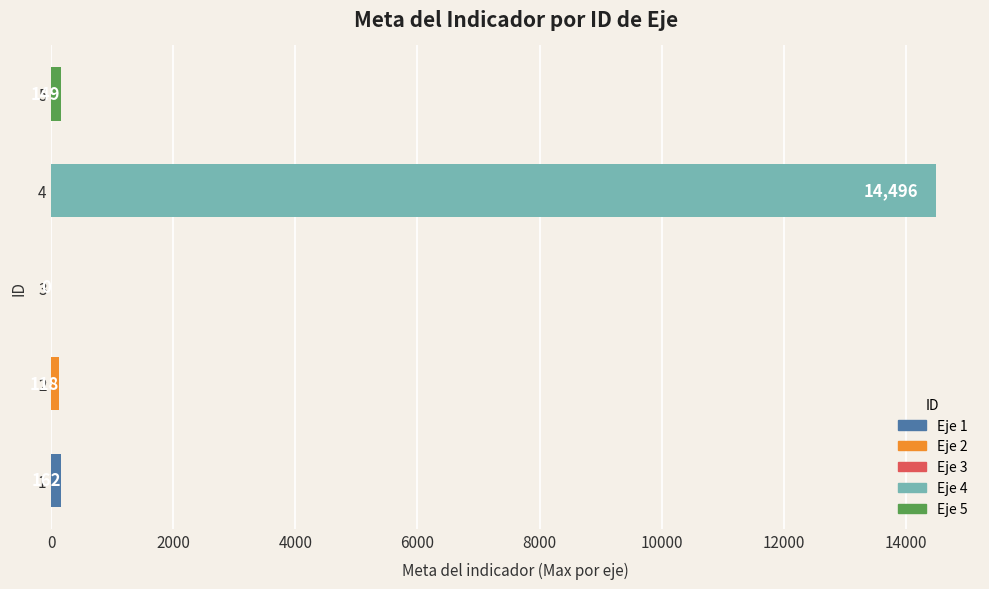

Approximately how many times larger is the value at 4 compared to 5?

97.3